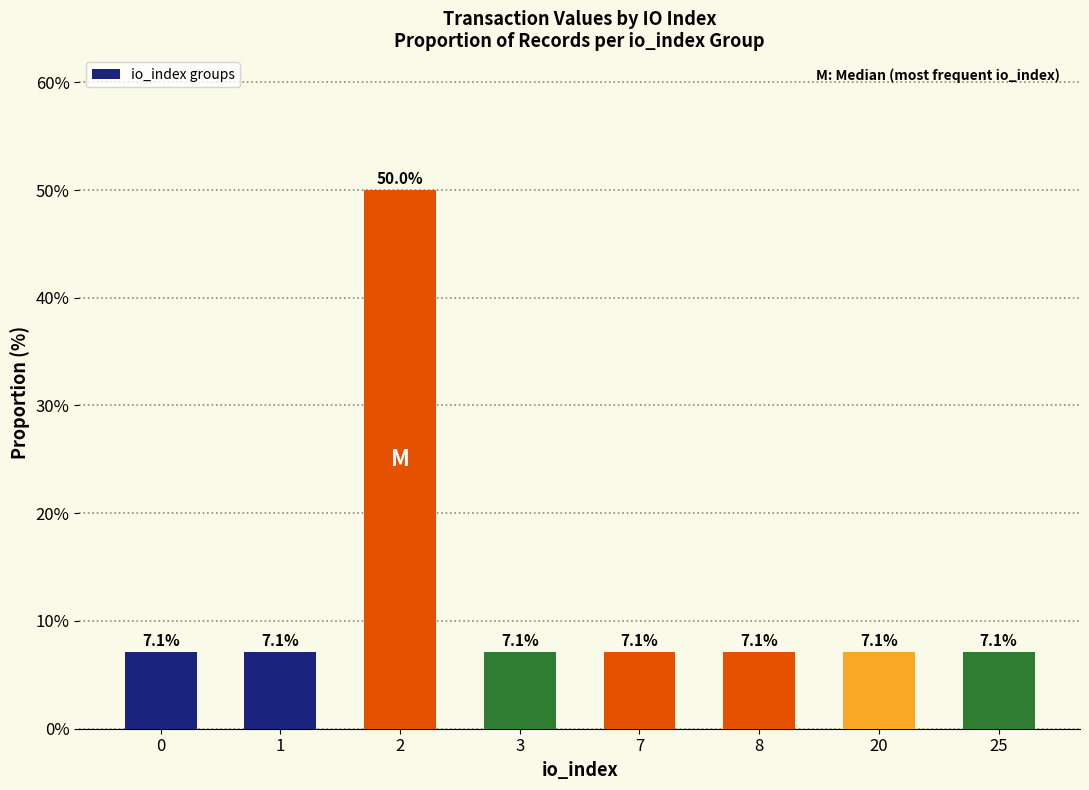

What is the approximate value at 3?

7.1